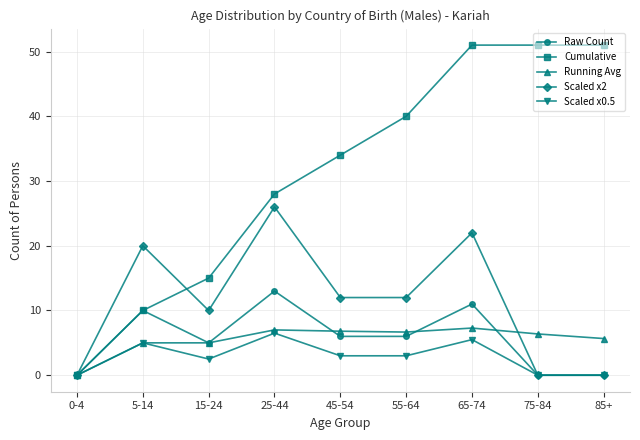

What is the total value across all series at 75-84?

57.4